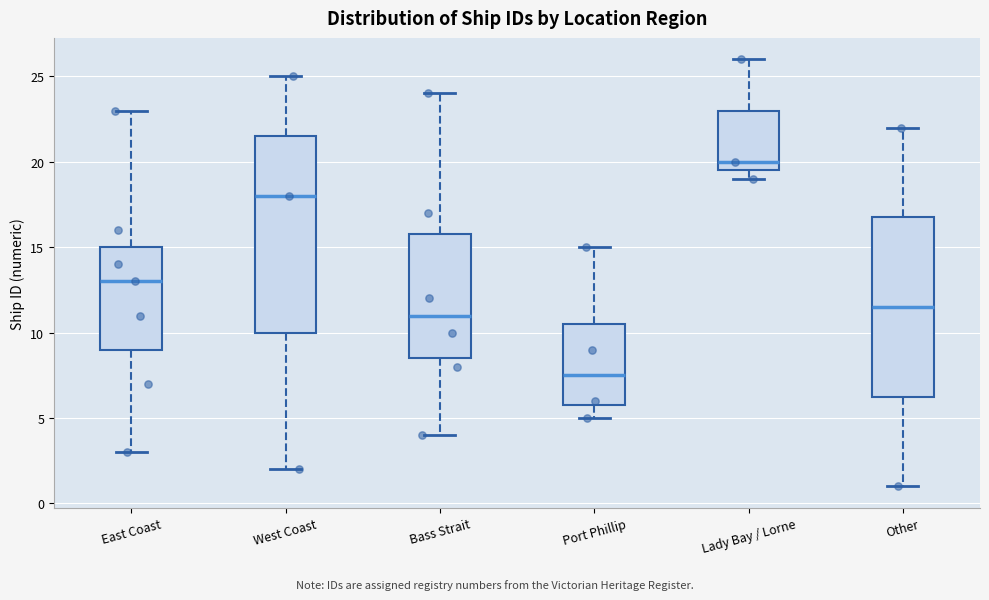

Reading left to right, transcribe this box plot: for each box, give where its median line is, the range the box spans, and where its two whiskers end, as read against the y-axis. The values are not printed on the chart, so give them approximately, as read against the axis.

East Coast: median 13.0, box 9.0 to 15.0, whiskers 3.0 to 23.0
West Coast: median 18.0, box 10.0 to 21.5, whiskers 2.0 to 25.0
Bass Strait: median 11.0, box 8.5 to 16.0, whiskers 4.0 to 24.0
Port Phillip: median 7.5, box 6.0 to 10.5, whiskers 5.0 to 15.0
Lady Bay / Lorne: median 20.0, box 19.5 to 23.0, whiskers 19.0 to 26.0
Other: median 11.5, box 6.5 to 17.0, whiskers 1.0 to 22.0